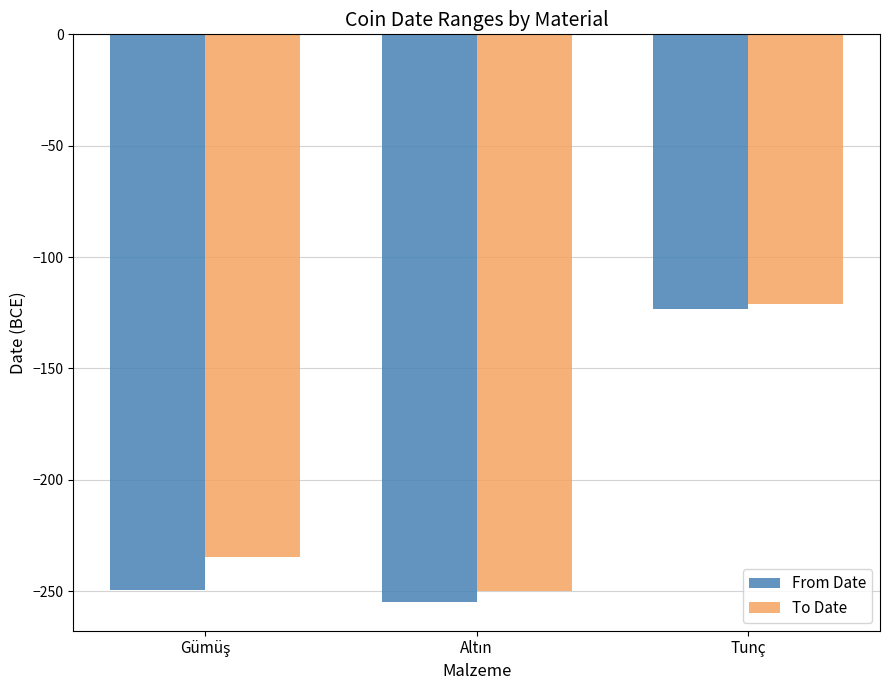

Does the chart contain any negative values?

Yes